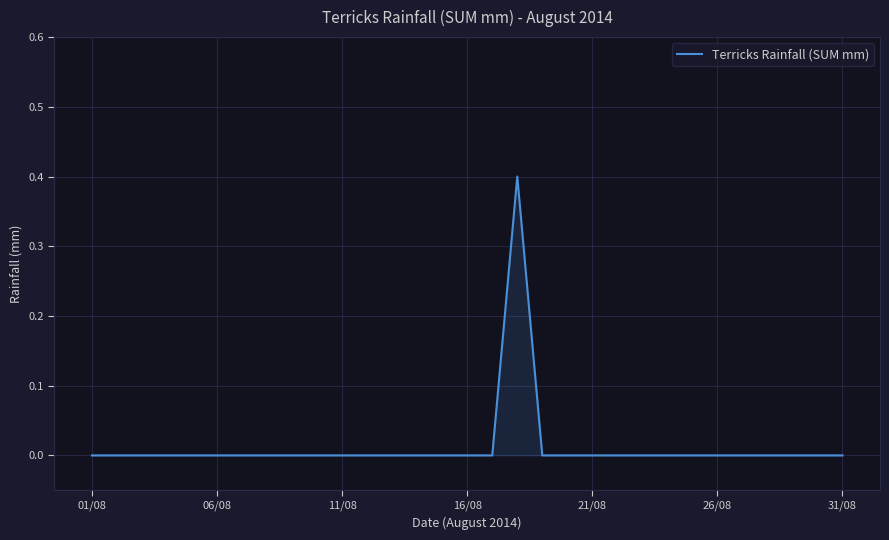

Does the chart have visible grid lines?

Yes